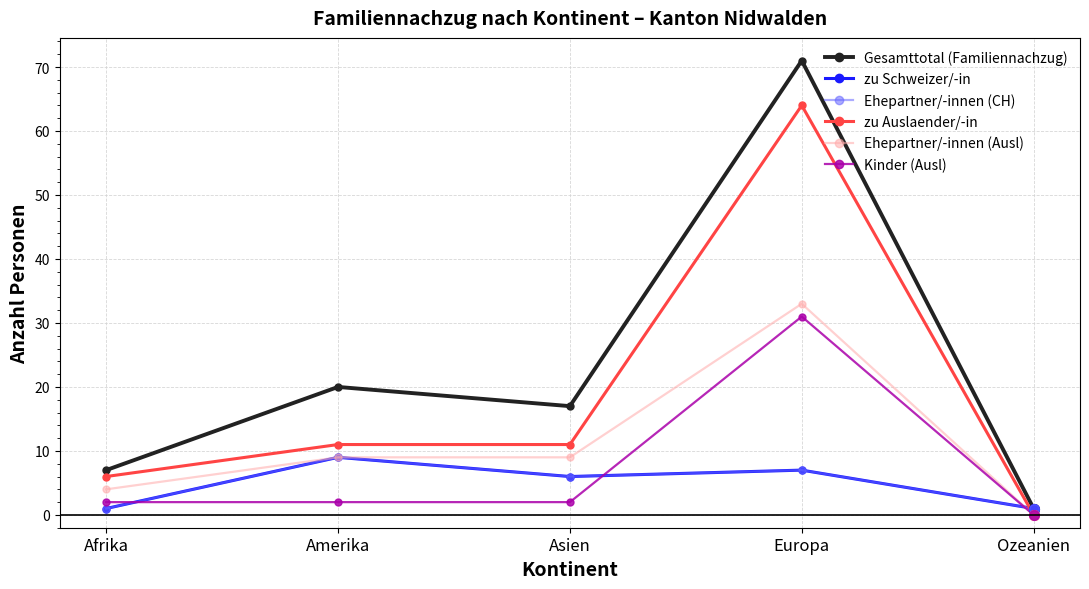

Is the value of Ehepartner/-innen (Ausl) at Amerika greater than the value of Kinder (Ausl) at Amerika?

Yes